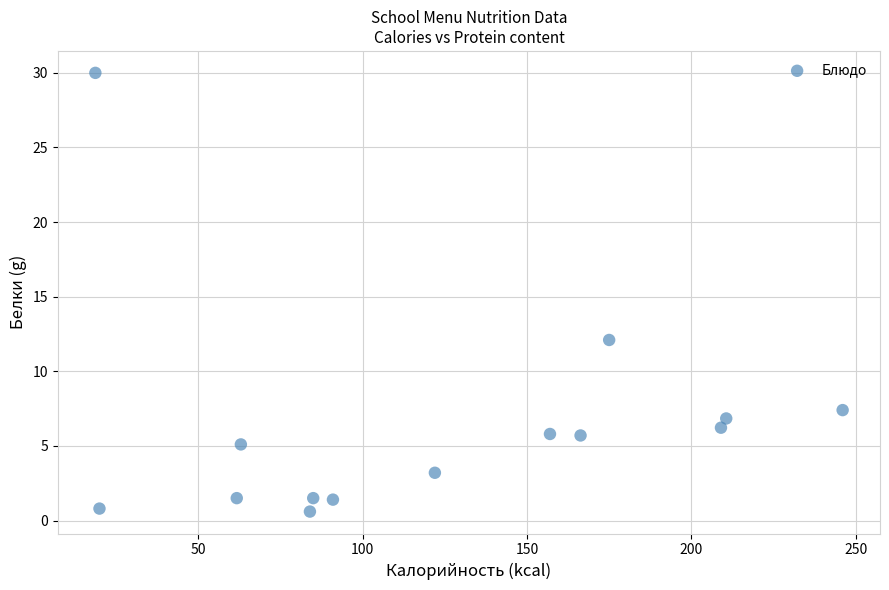

What is the range of X values (max minus min)?

227.2